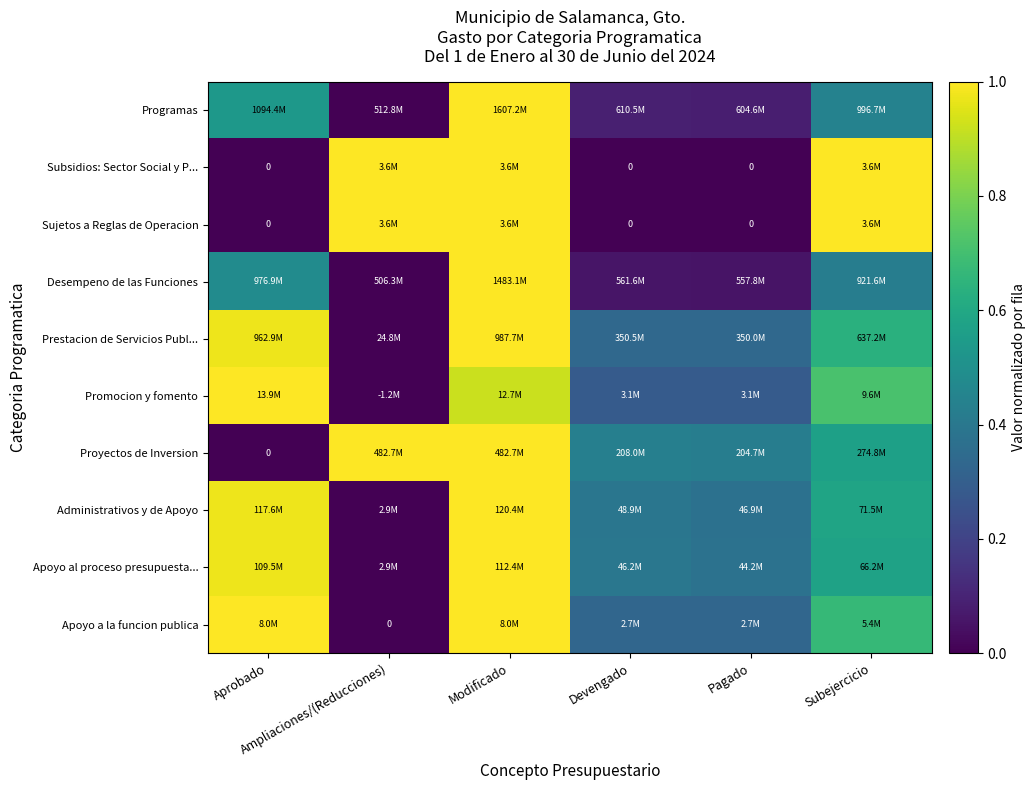

The value of Administrativos y de Apoyo at Ampliaciones/(Reducciones) is -0.4. True or false?

False